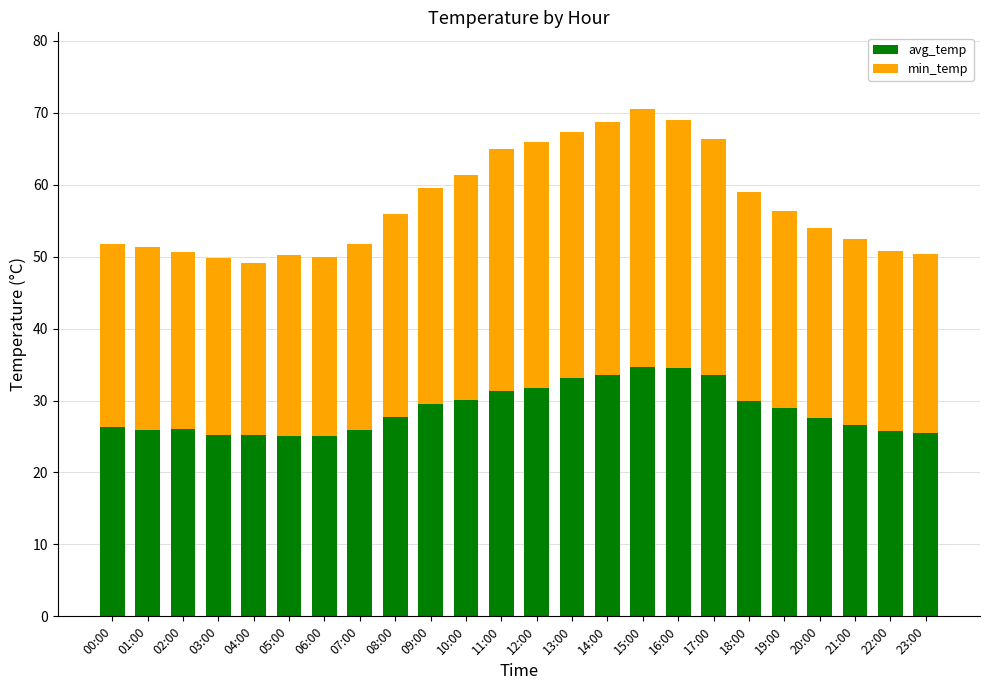

What is the difference between the avg_temp values at 18:00 and 13:00?

3.3